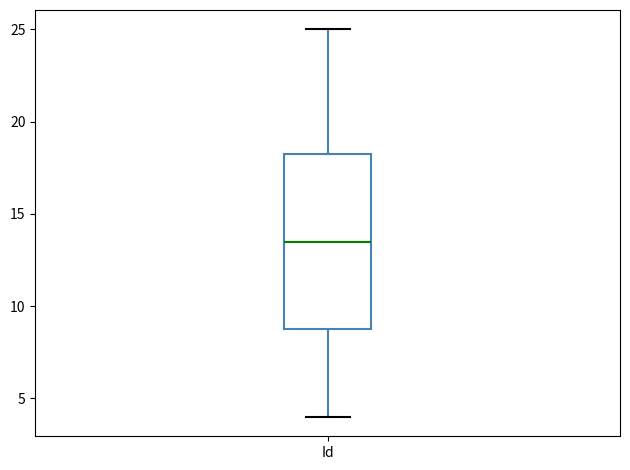

Read this box plot against the y-axis: the position of the median line, the range covered by the box, and the ends of both whiskers. The values are not printed on the chart, so give them approximately, as read against the axis.

median 13.5, box 9.0 to 18.5, whiskers 4.0 to 25.0